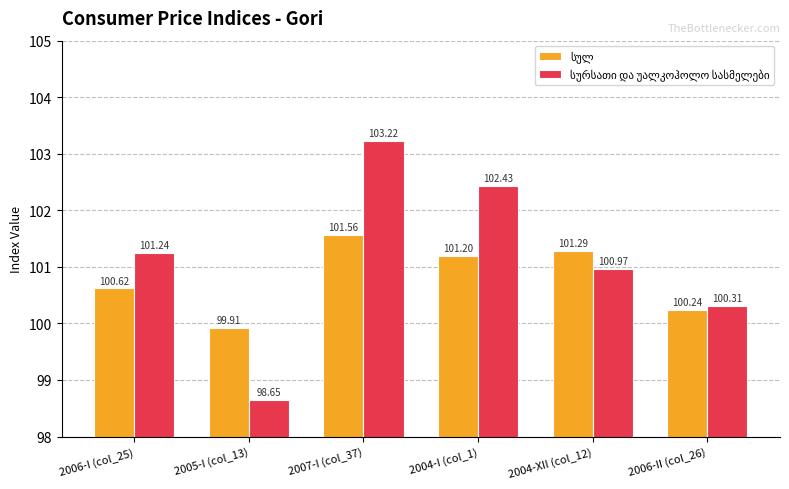

What is the spread (max minus min) of values at 2004-I (col_1)?

1.2